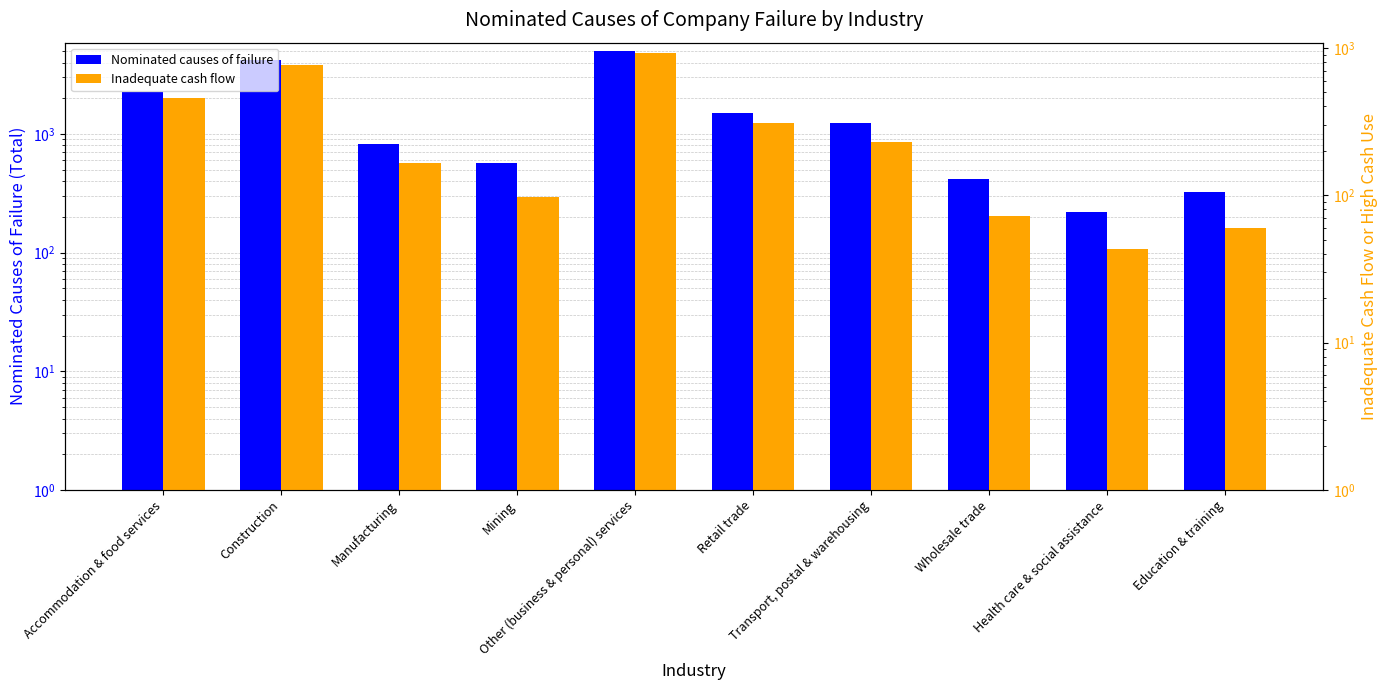

What is the label of the 1st bar from the right?

Education & training